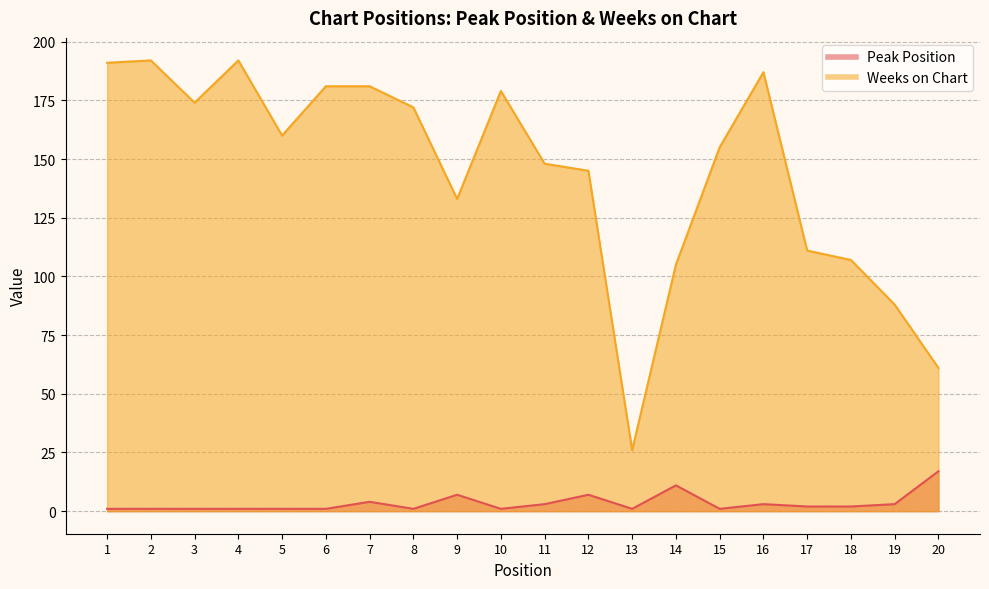

How many data points does each series have?

20